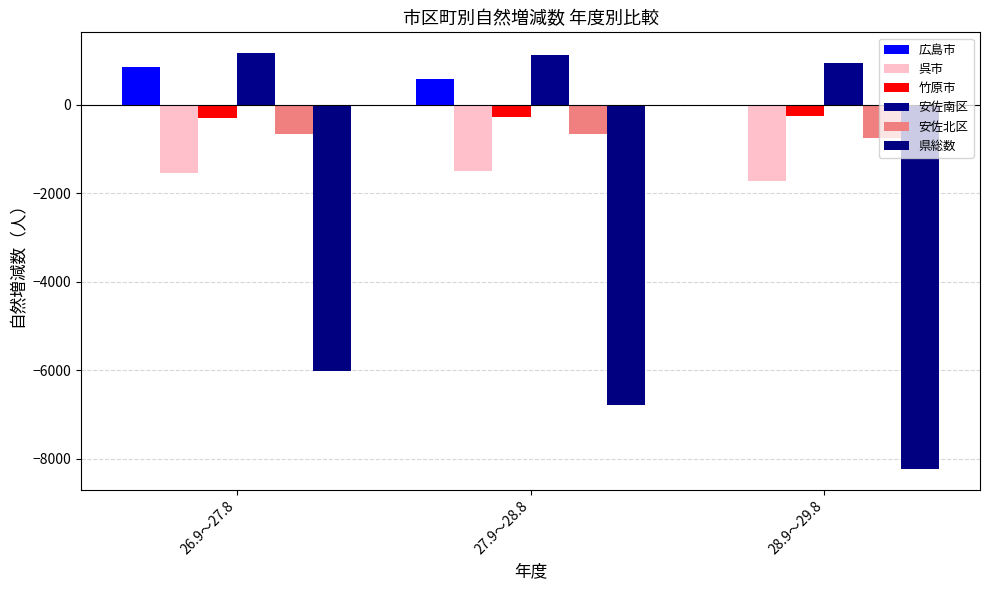

What is the sum of all 呉市 values?

-4761